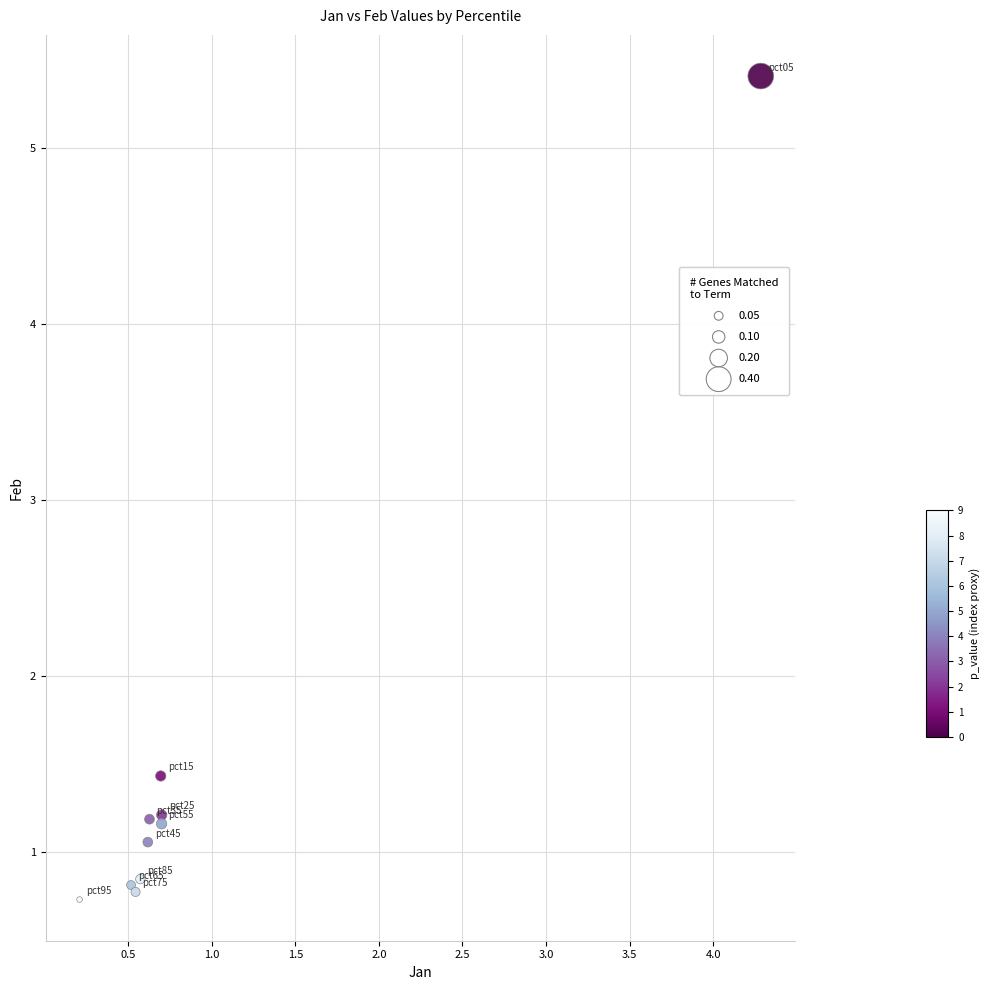

What Y value in the scatter plot is closest to 3?

1.4